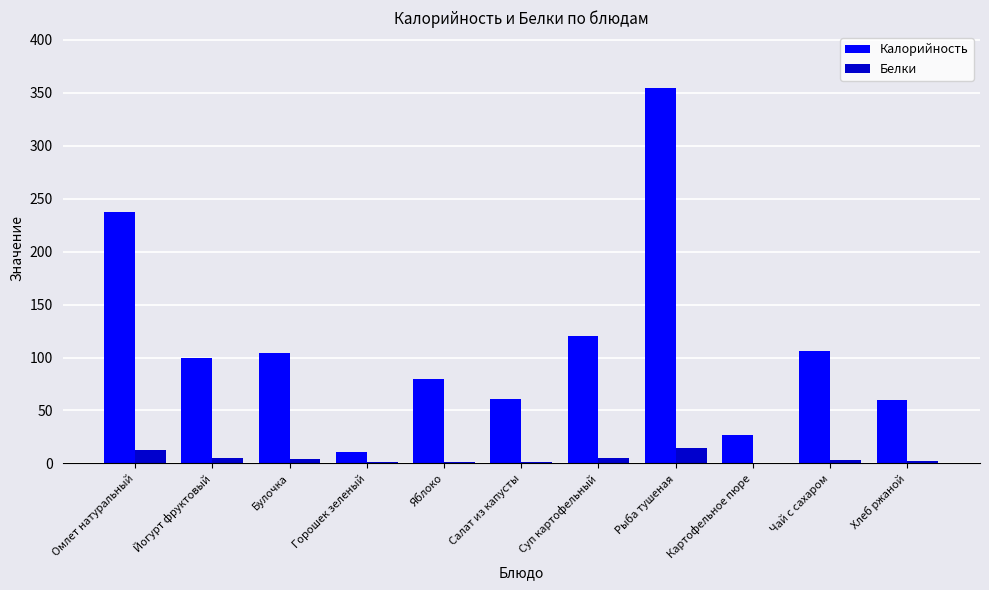

At which category is the sum across all series the highest?

Рыба тушеная